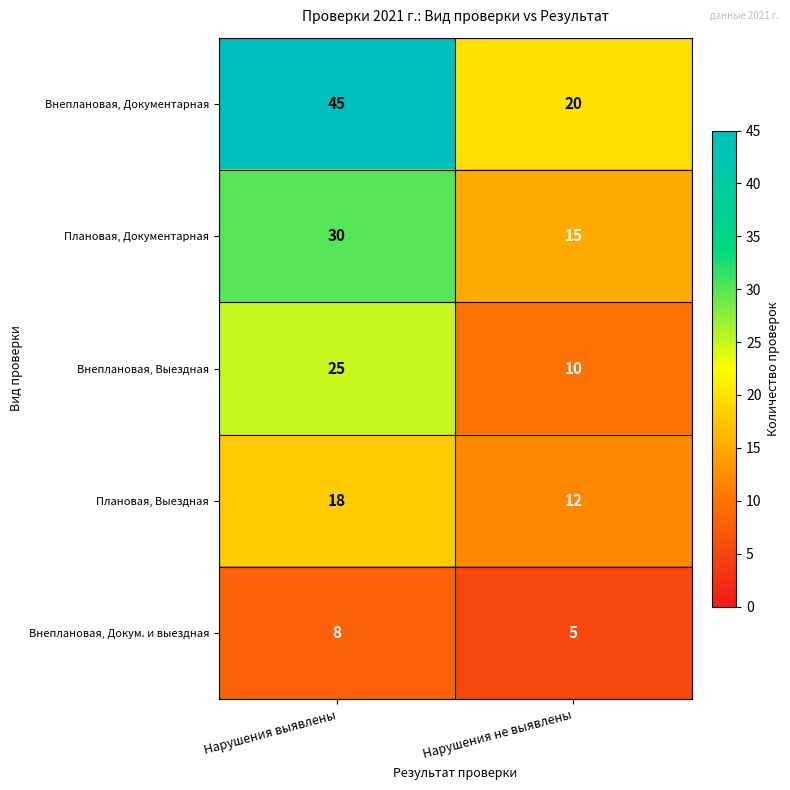

Reading left to right, transcribe all the data shown in this chart.

Внеплановая, Документарная: Нарушения выявлены=45	Нарушения не выявлены=20
Плановая, Документарная: Нарушения выявлены=30	Нарушения не выявлены=15
Внеплановая, Выездная: Нарушения выявлены=25	Нарушения не выявлены=10
Плановая, Выездная: Нарушения выявлены=18	Нарушения не выявлены=12
Внеплановая, Докум. и выездная: Нарушения выявлены=8	Нарушения не выявлены=5